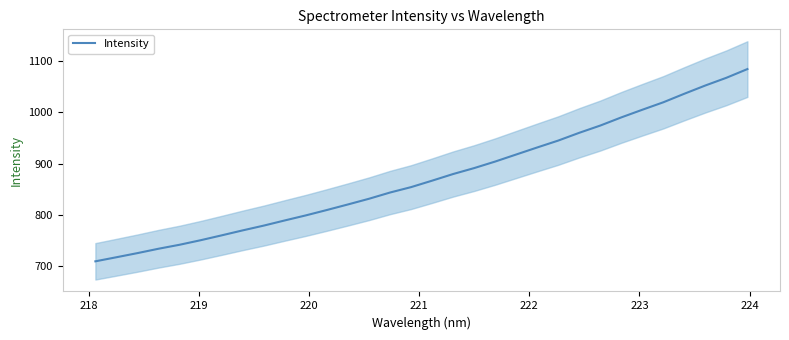

How many data points does each series have?

32